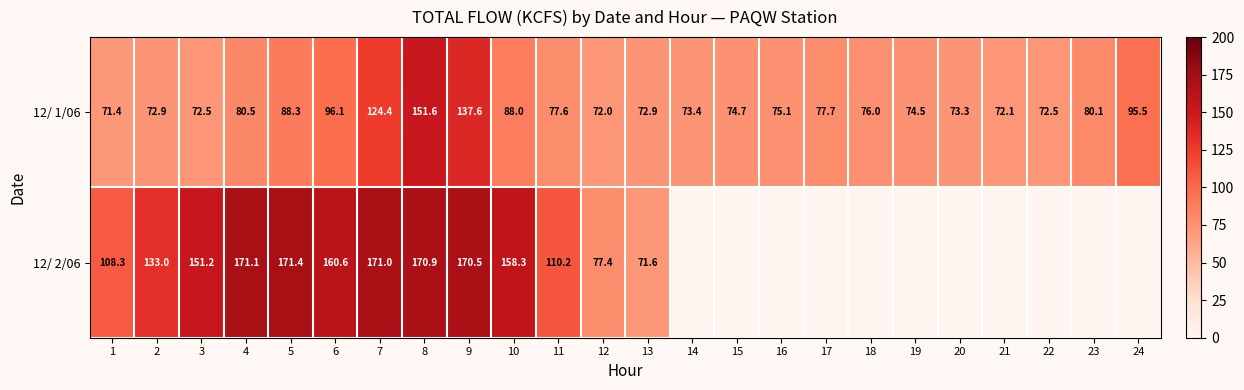

At which category is the sum across all series the highest?

8